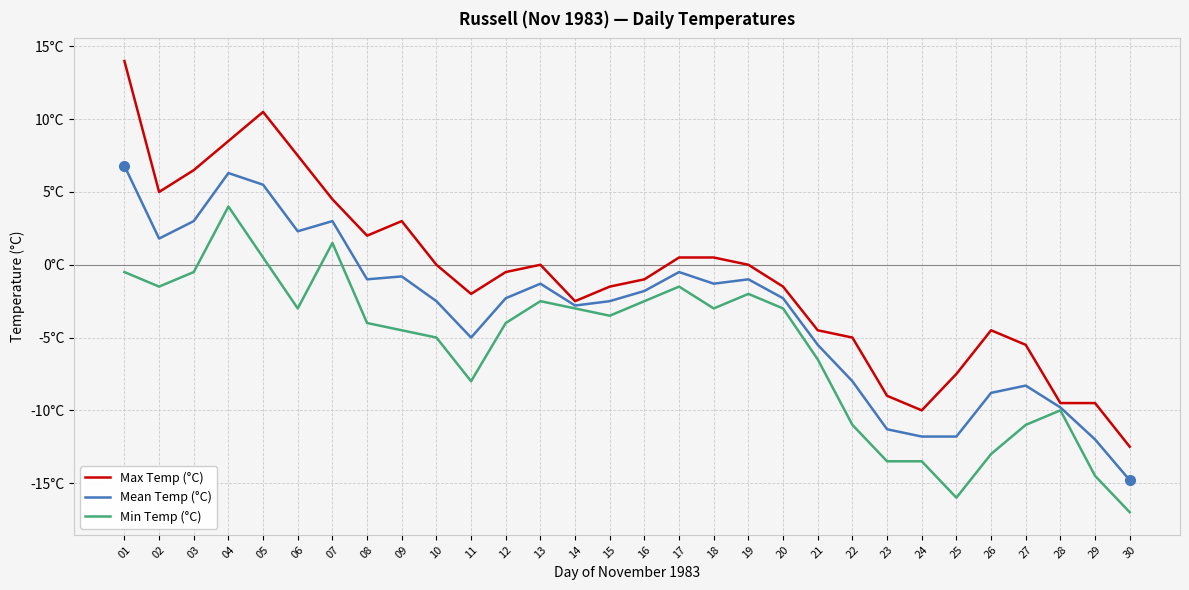

What is the greatest value displayed?

14.0